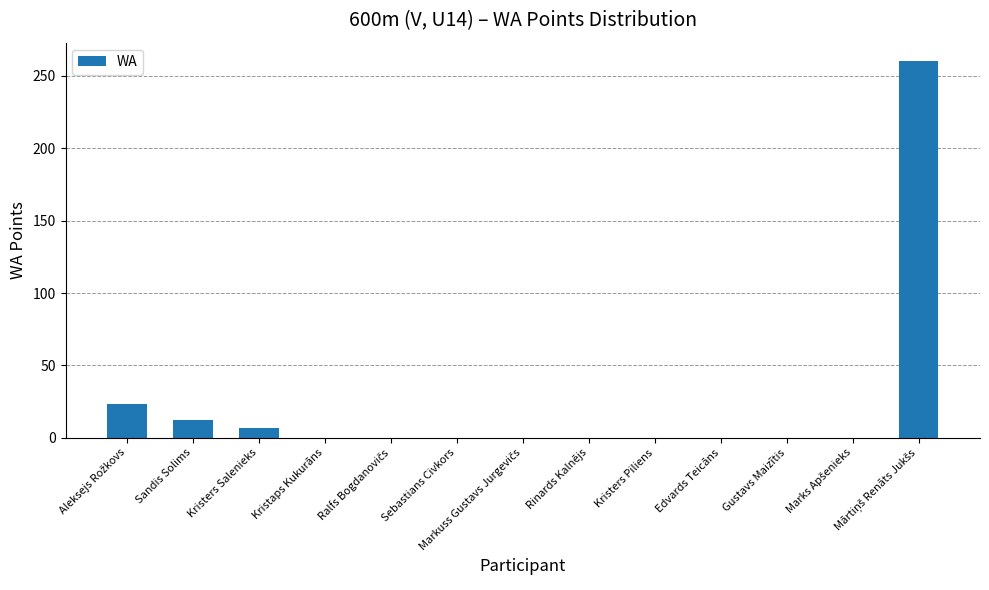

What is the greatest value displayed?

260